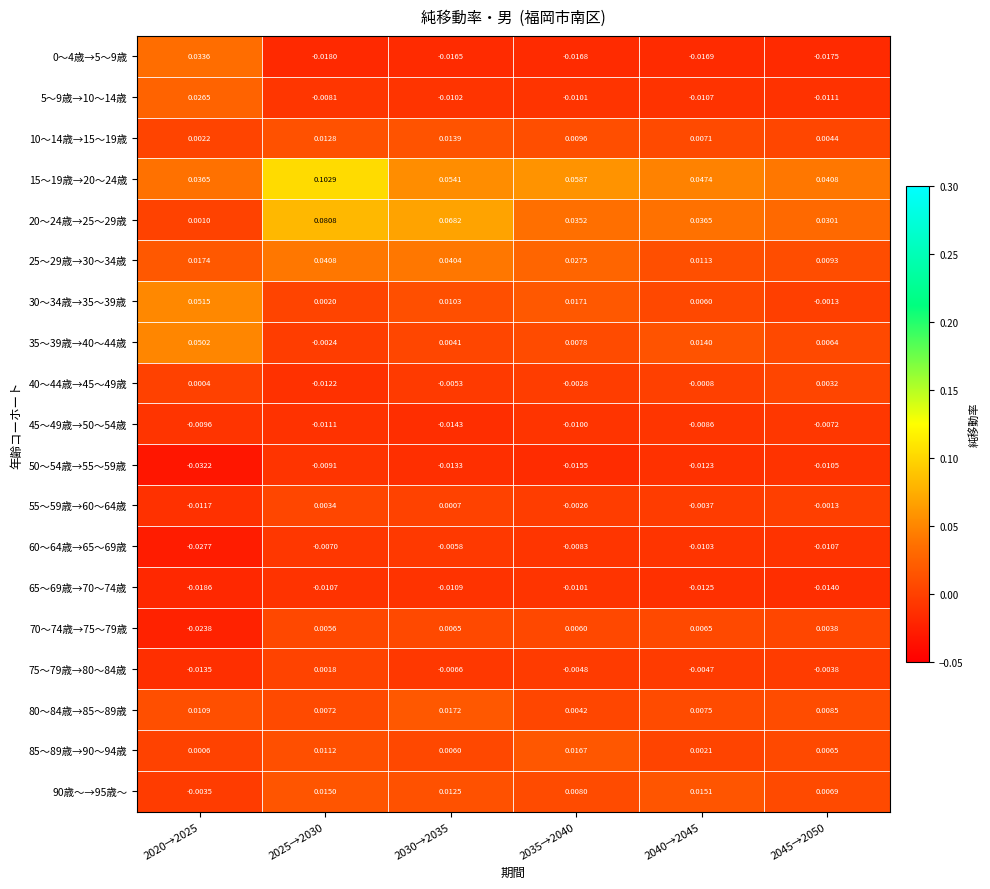

Which label corresponds to the smallest value in the chart?

2020→2025